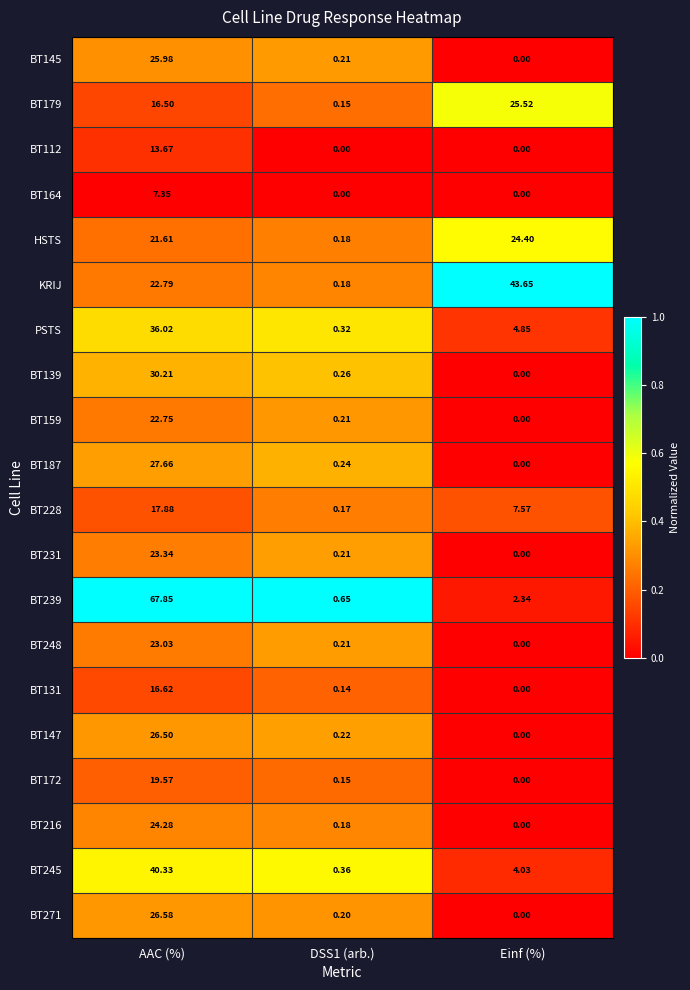

Between DSS1 (arb.) and Einf (%), which series saw the biggest shift?

KRIJ